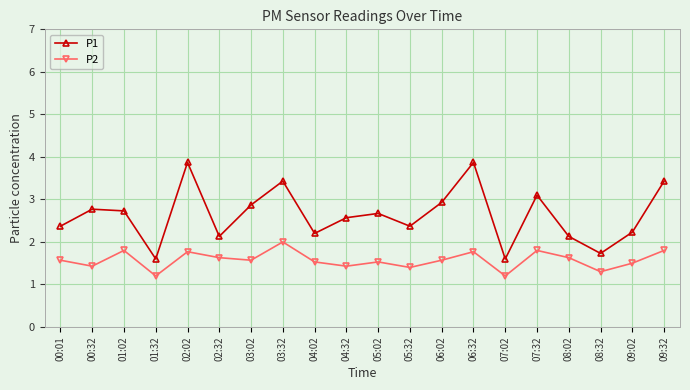

What are all the series names shown in the legend?

P1, P2